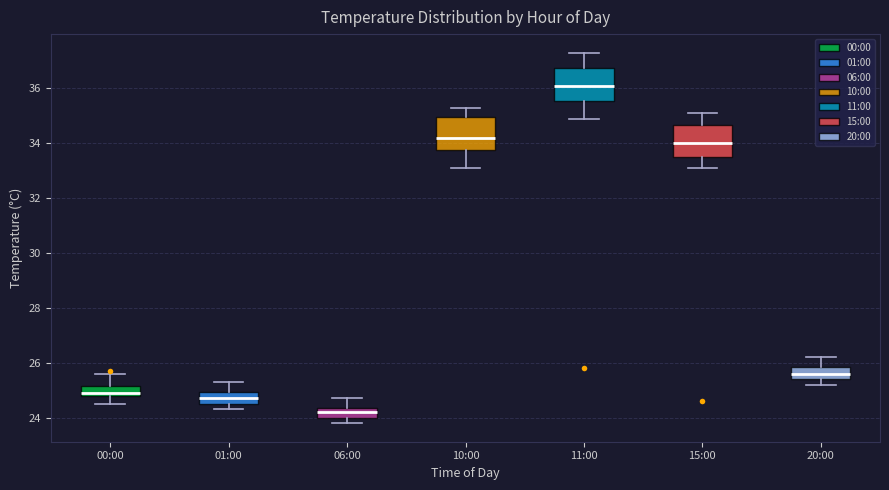

Which box has the highest median line?

11:00